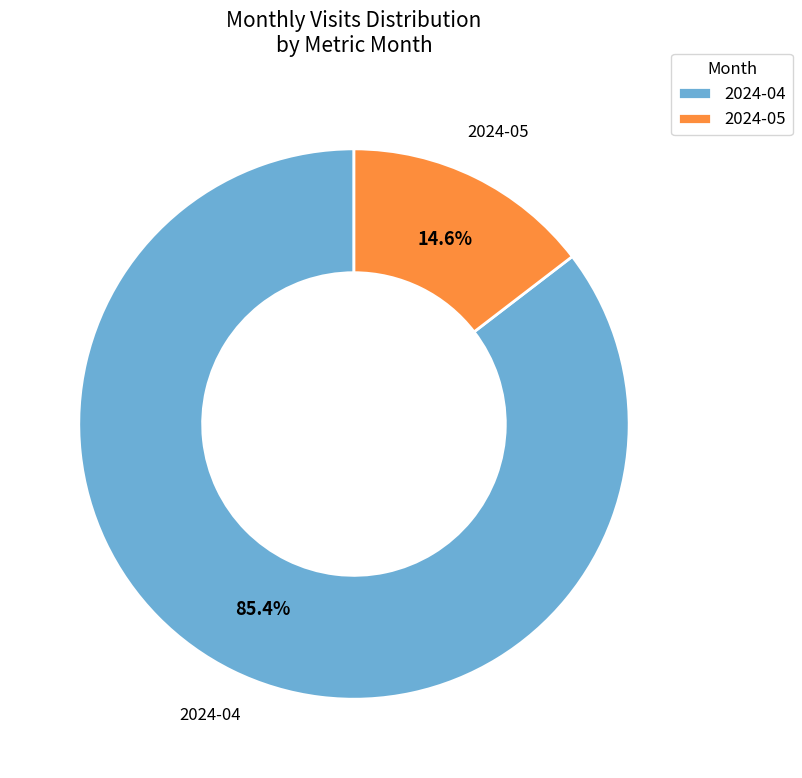

What is the smallest slice in the pie chart?

2024-05